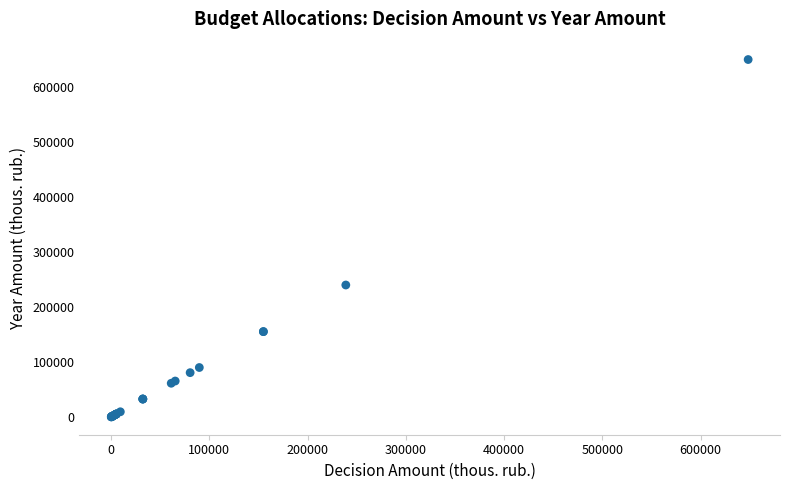

What Y value in the scatter plot is closest to 324706?

239664.0